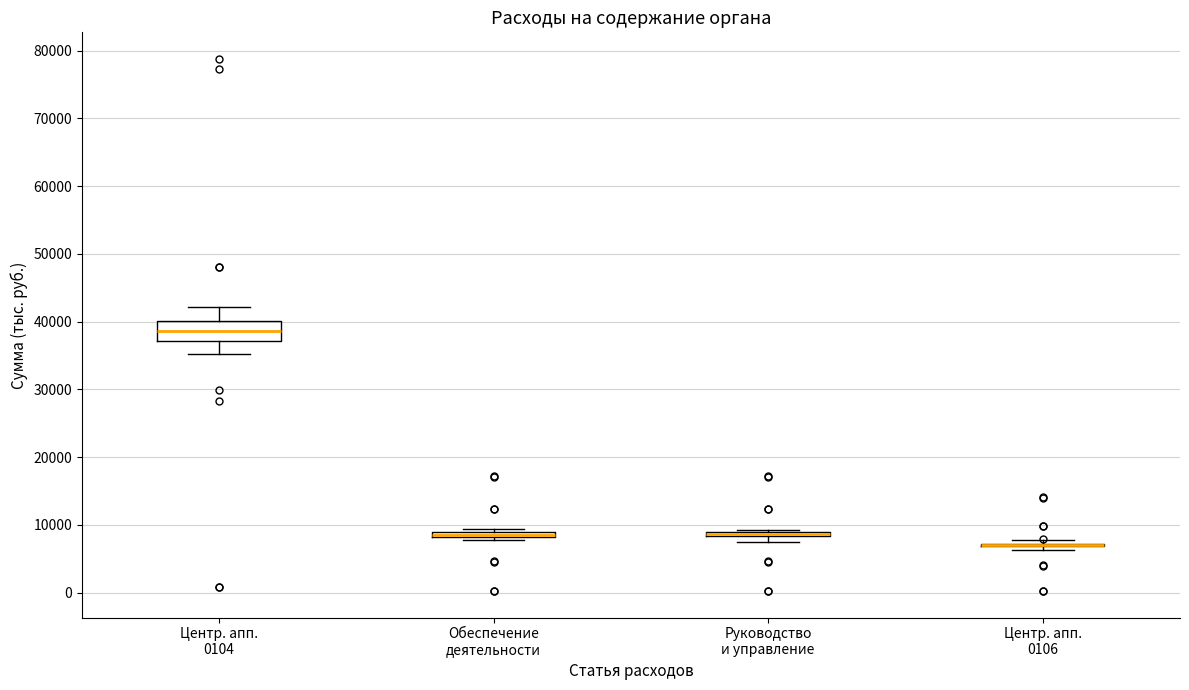

Where does the median line of the box for Центр. апп. 0104 sit on the y-axis? The values are not printed on the chart, so give them approximately, as read against the axis.

39000